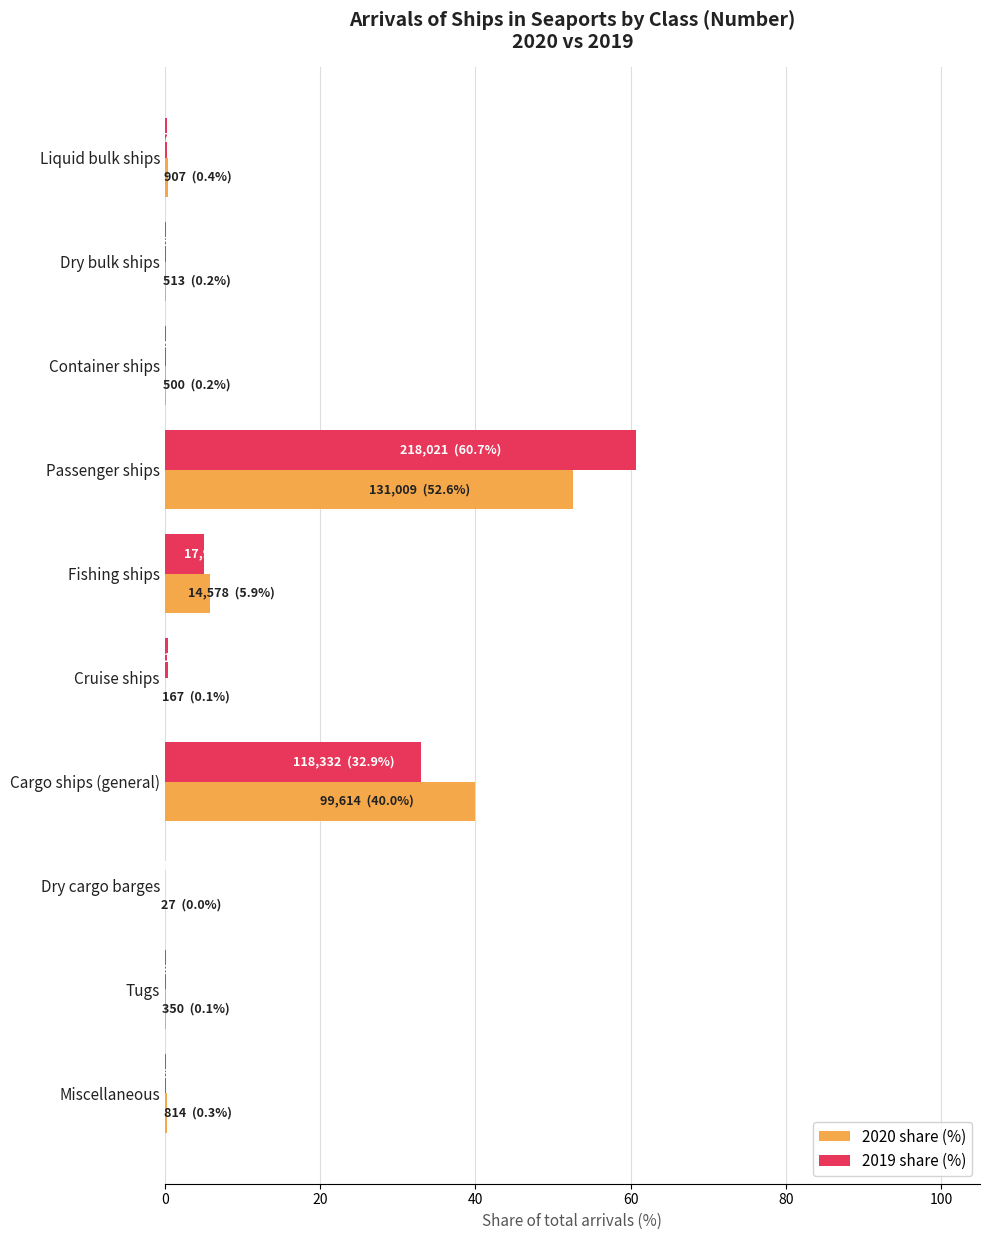

At which label does 2020 share (%) reach its peak?

Passenger ships